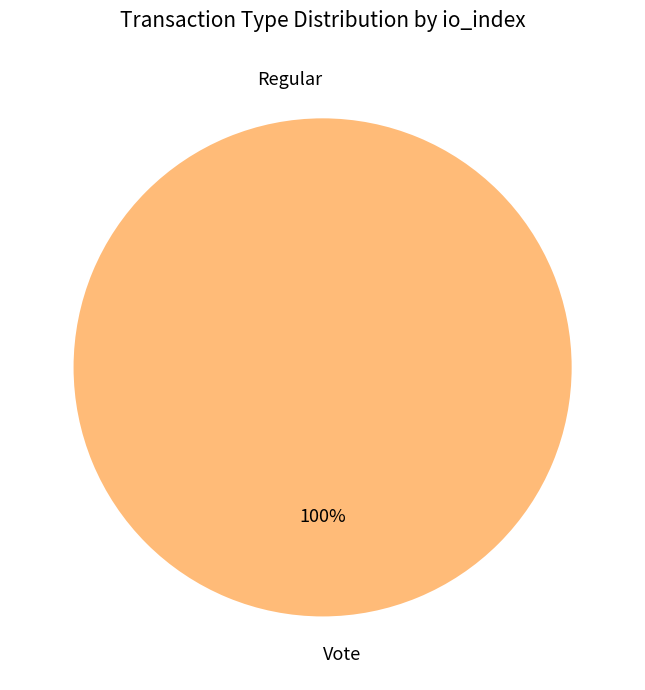

True or false: Regular accounts for 0% of the total.

True